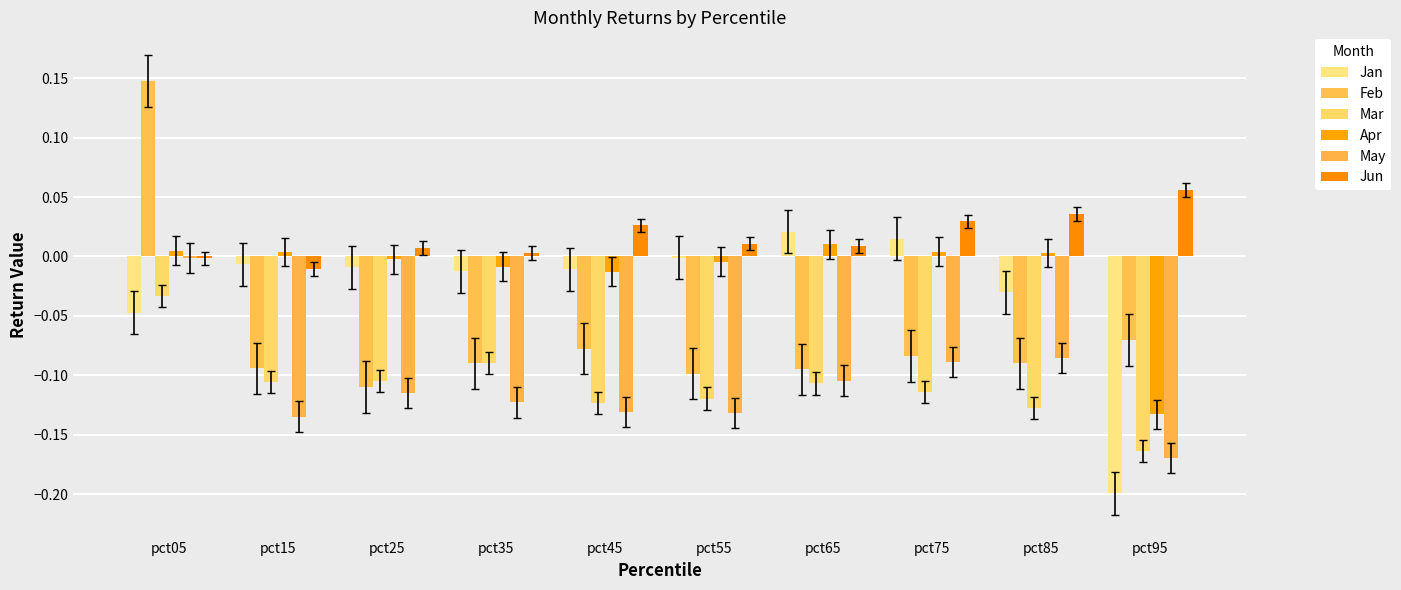

At which category is the sum across all series the highest?

pct05